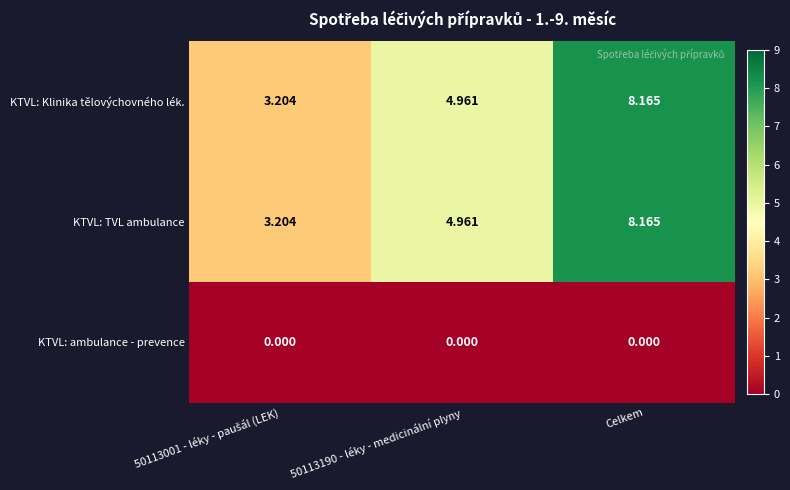

Which category has the highest value across all series?

Celkem